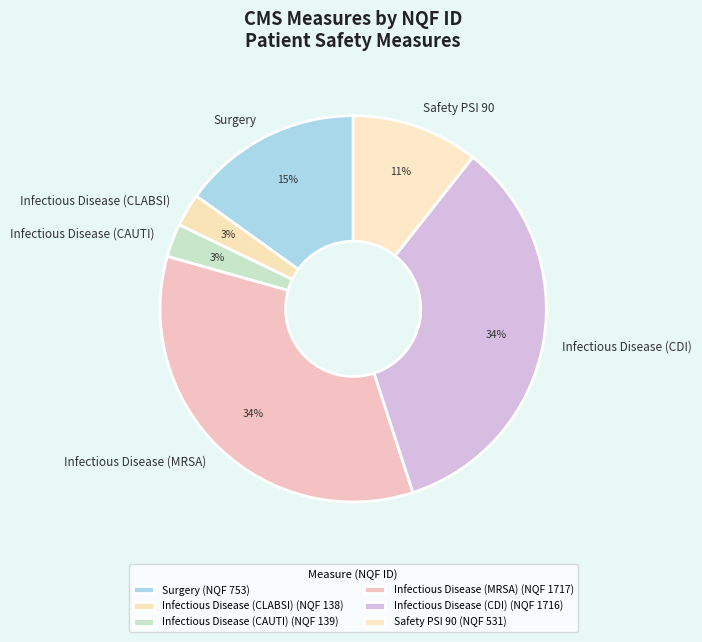

Is it true that Safety PSI 90 is 25% of the pie?

False